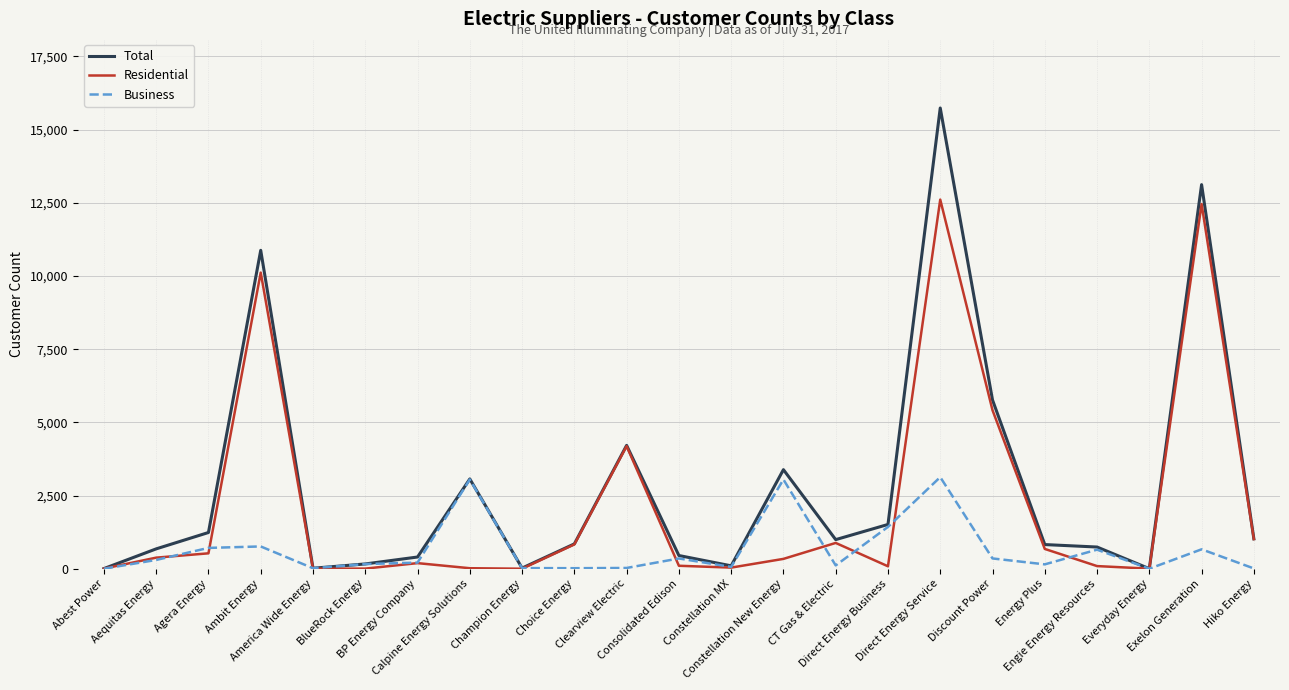

At Energy Plus, list the series in order from largest to smallest.

Total, Residential, Business